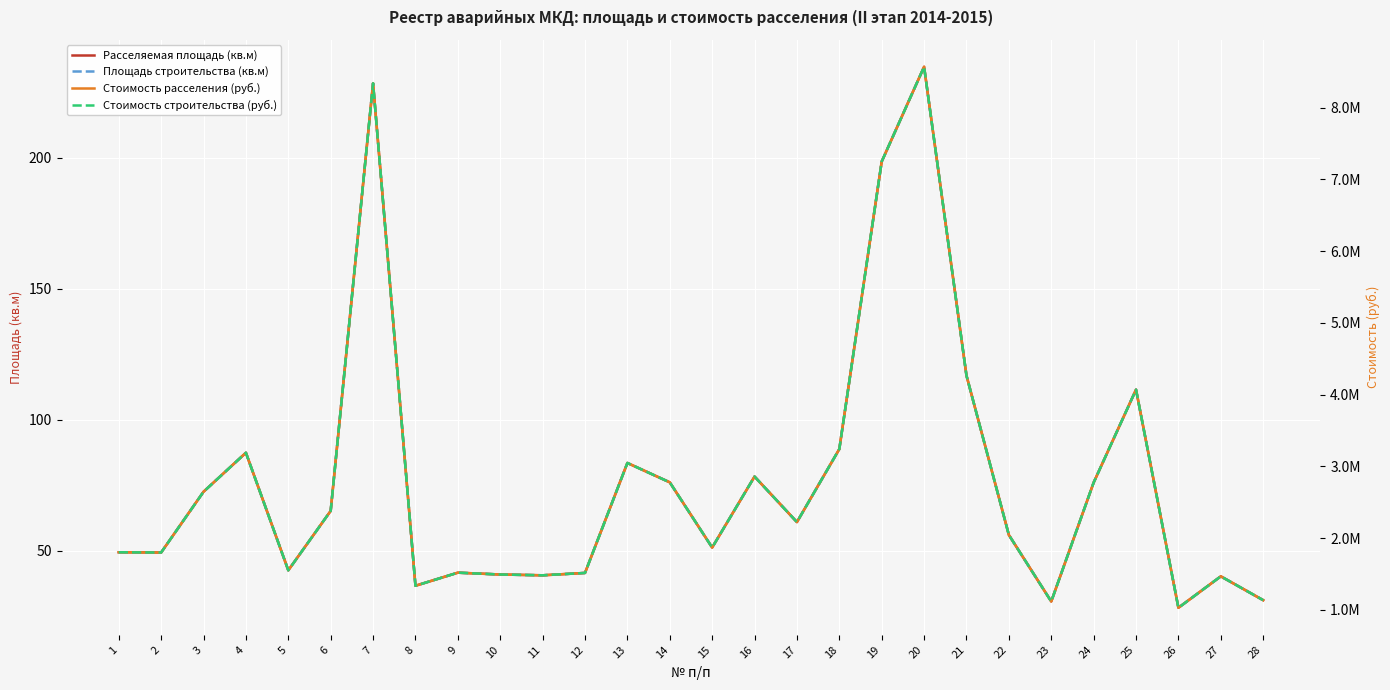

What are all the series names shown in the legend?

Расселяемая площадь (кв.м), Площадь строительства (кв.м), Стоимость расселения (руб.), Стоимость строительства (руб.)